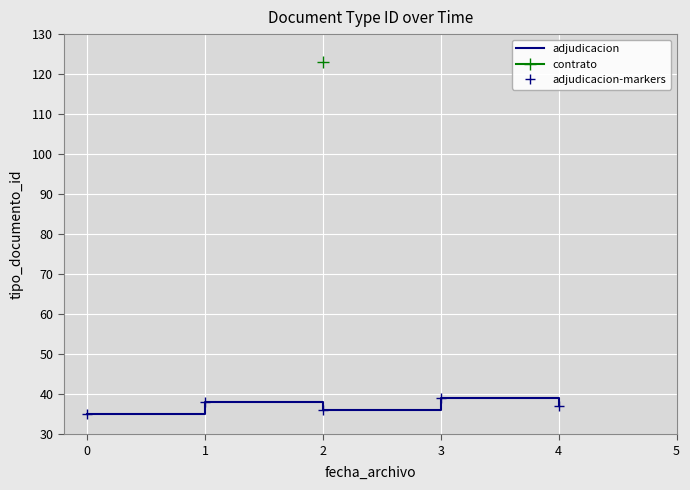

What is the difference between the maximum and second lowest values in the adjudicacion series?

3